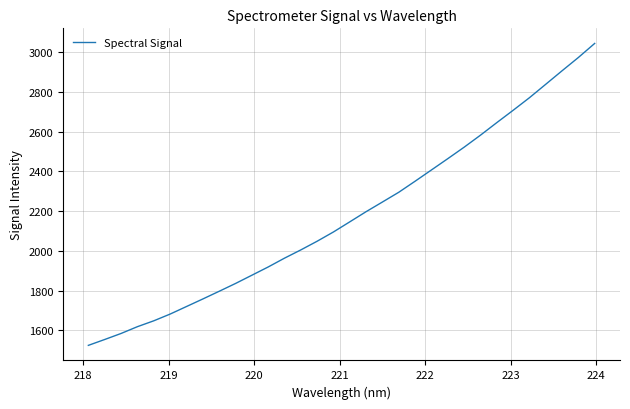

What is the greatest value displayed?

3044.1